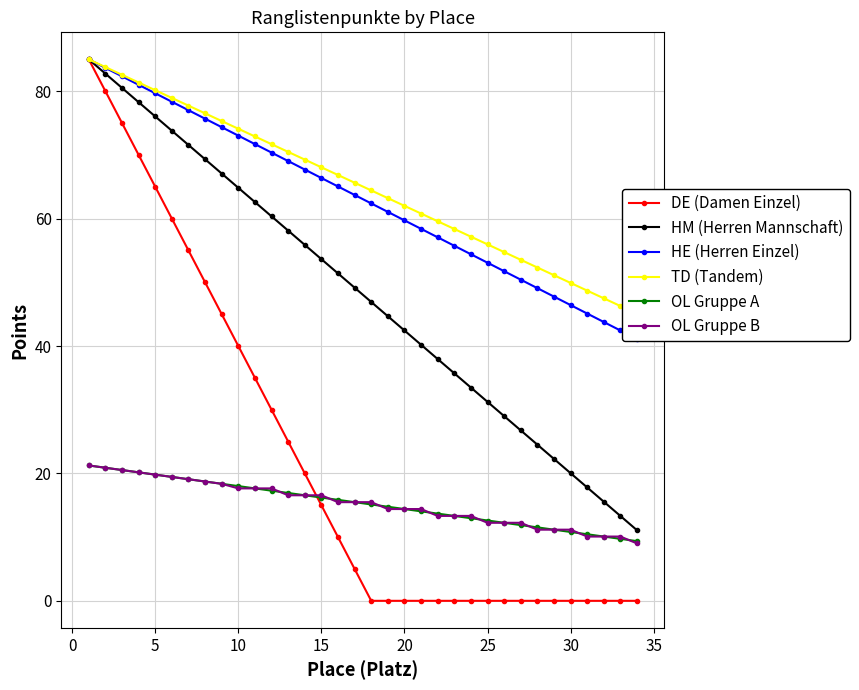

Rank the series by their maximum value, from highest to lowest.

DE (Damen Einzel), HM (Herren Mannschaft), HE (Herren Einzel), TD (Tandem), OL Gruppe A, OL Gruppe B